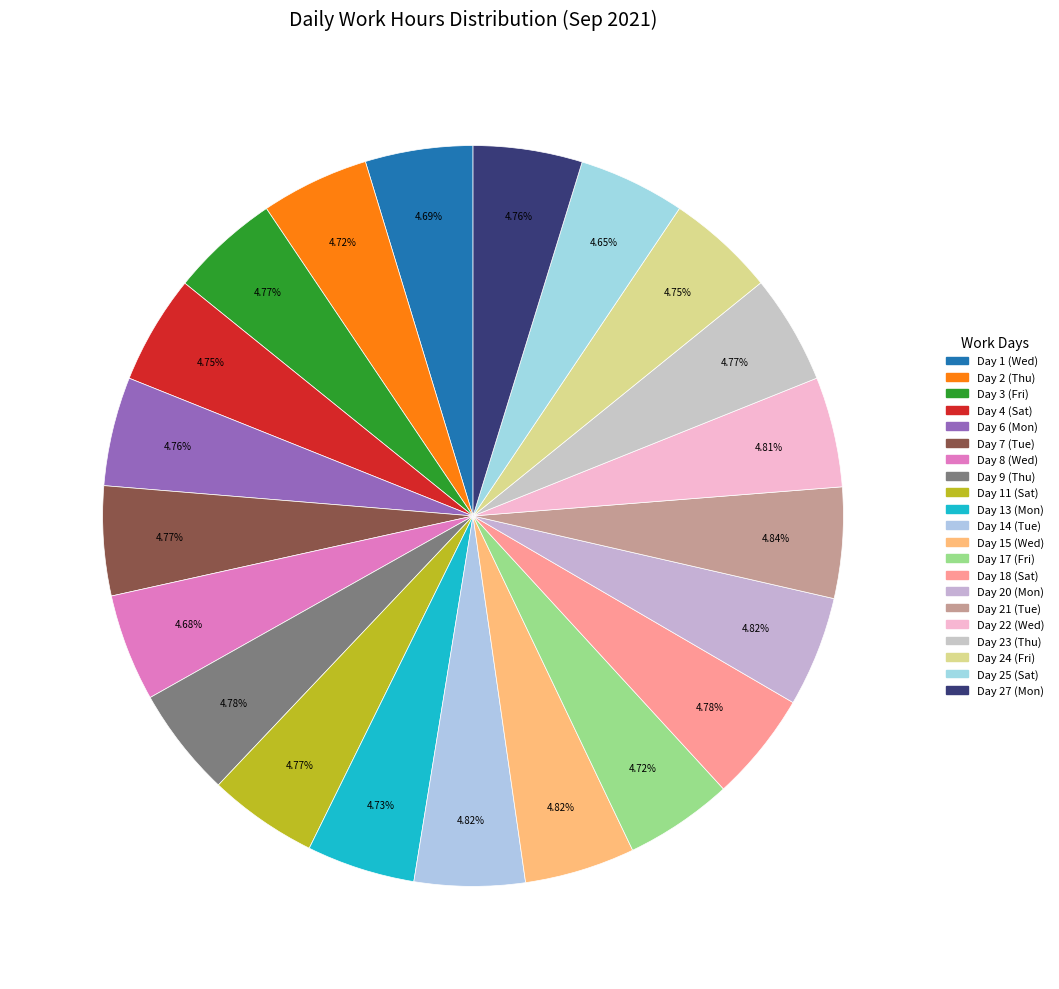

Is there a majority slice in this chart?

No